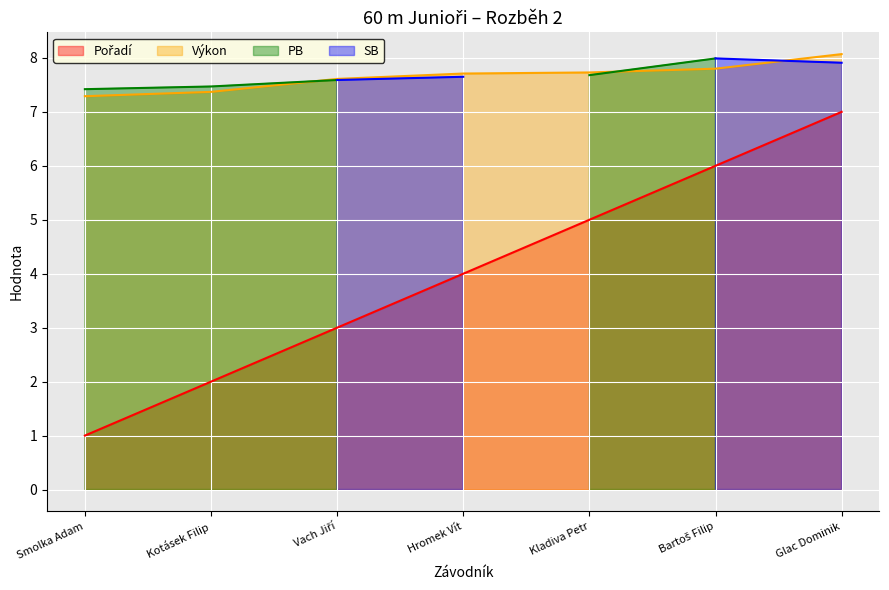

What is the spread (max minus min) of values at Kladiva Petr?

2.7